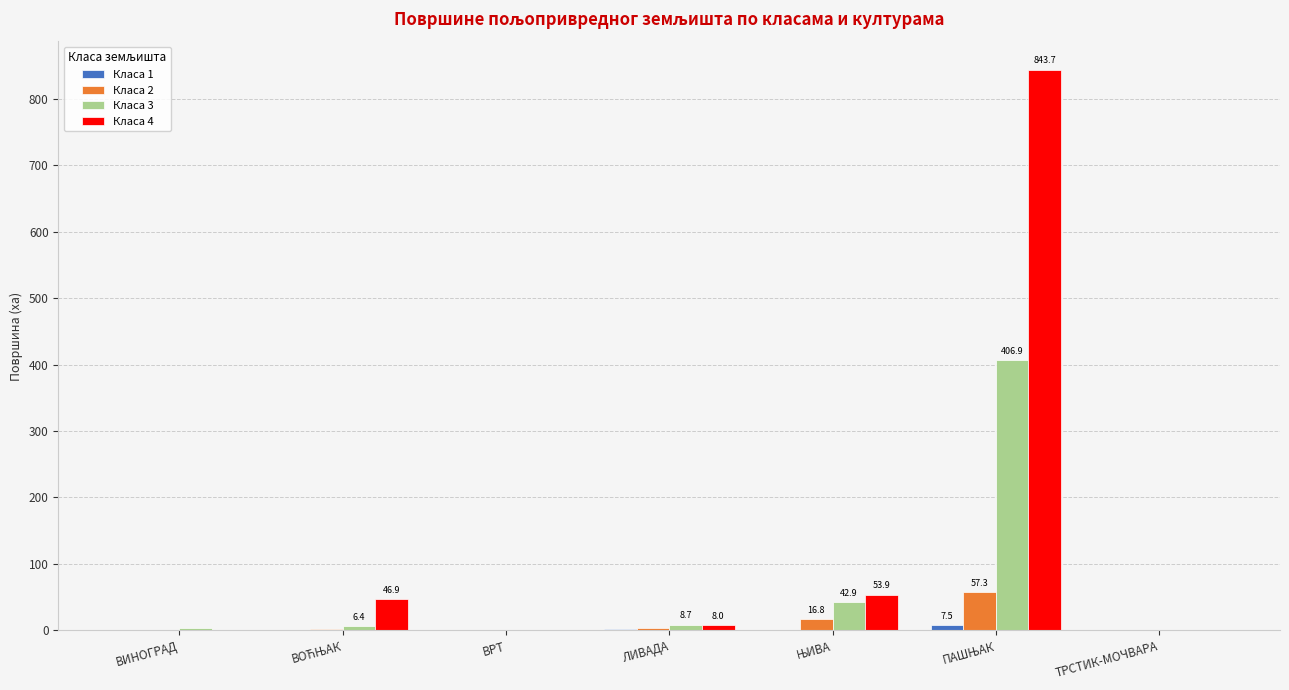

Which series has the largest total across all categories?

Клaса 4